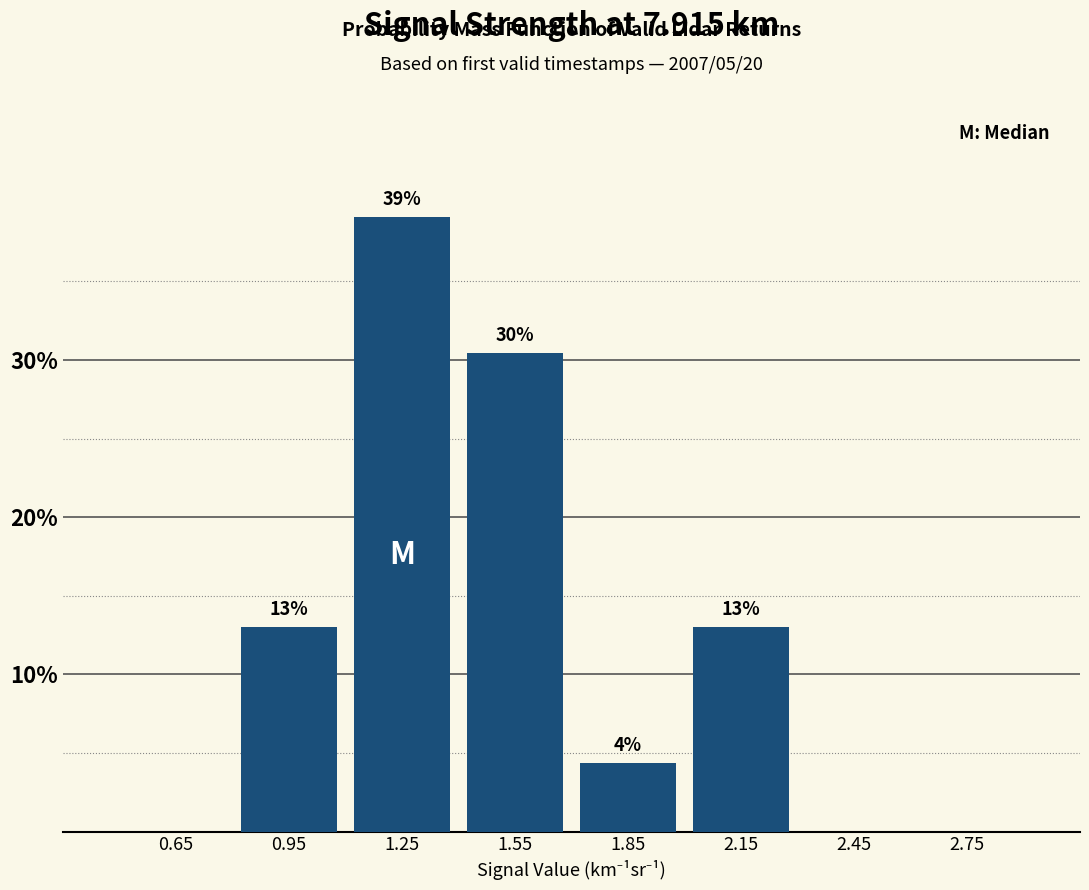

Over which range of the x-axis is the bar tallest?

1.1 to 1.4